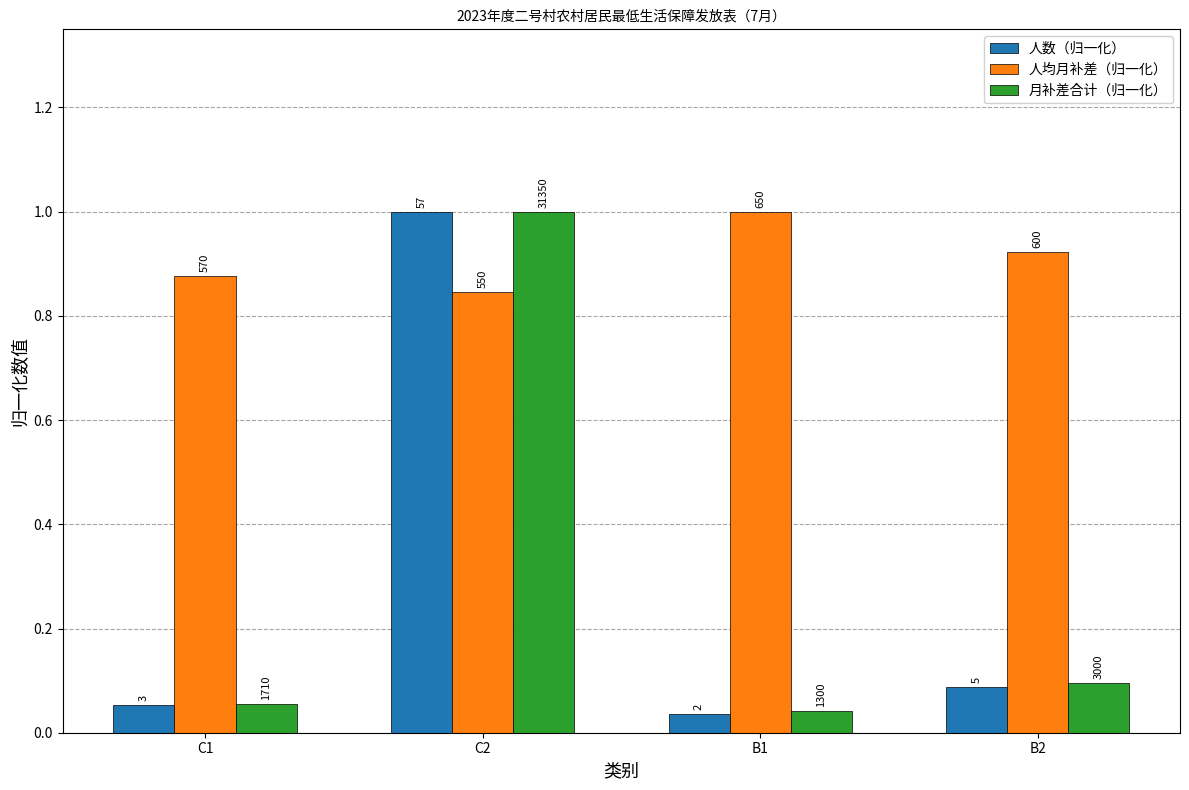

What position from the right is C2?

3